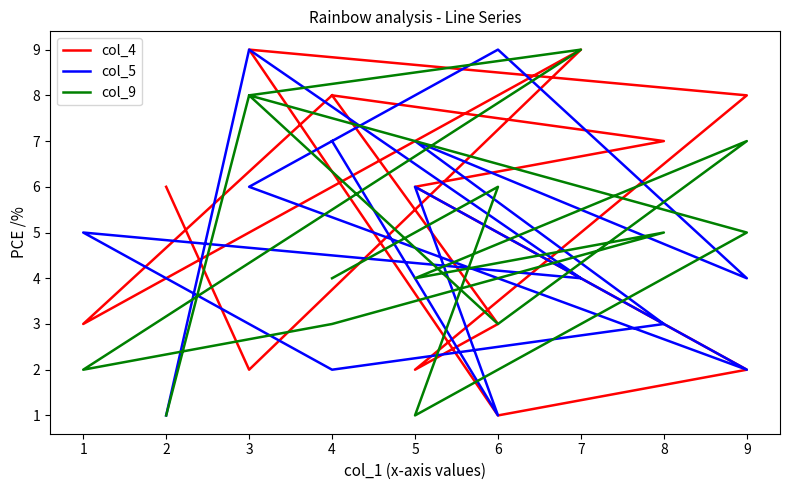

At which category is the sum across all series the highest?

3